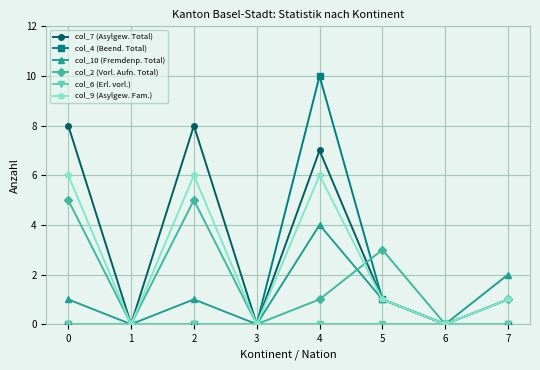

At which category is the sum across all series the highest?

4